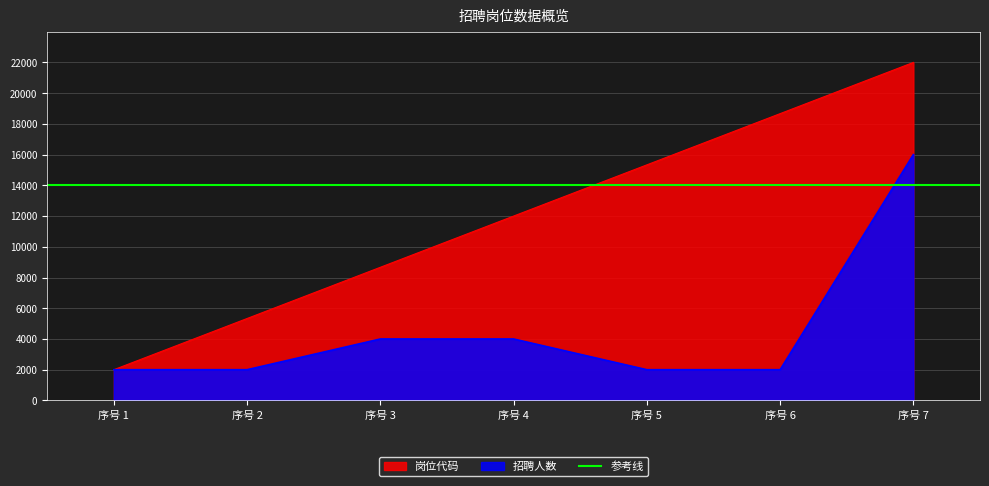

True or false: 招聘人数 and 岗位代码 cross at least once.

False